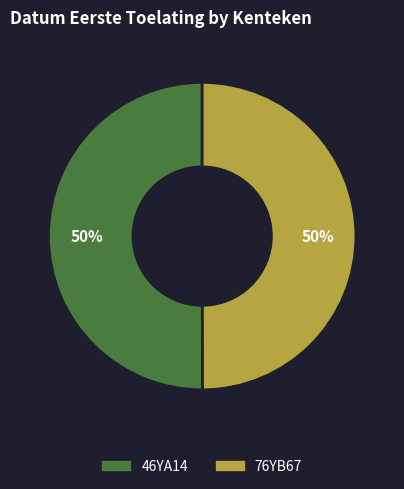

Is it true that 76YB67 is 50% of the pie?

True